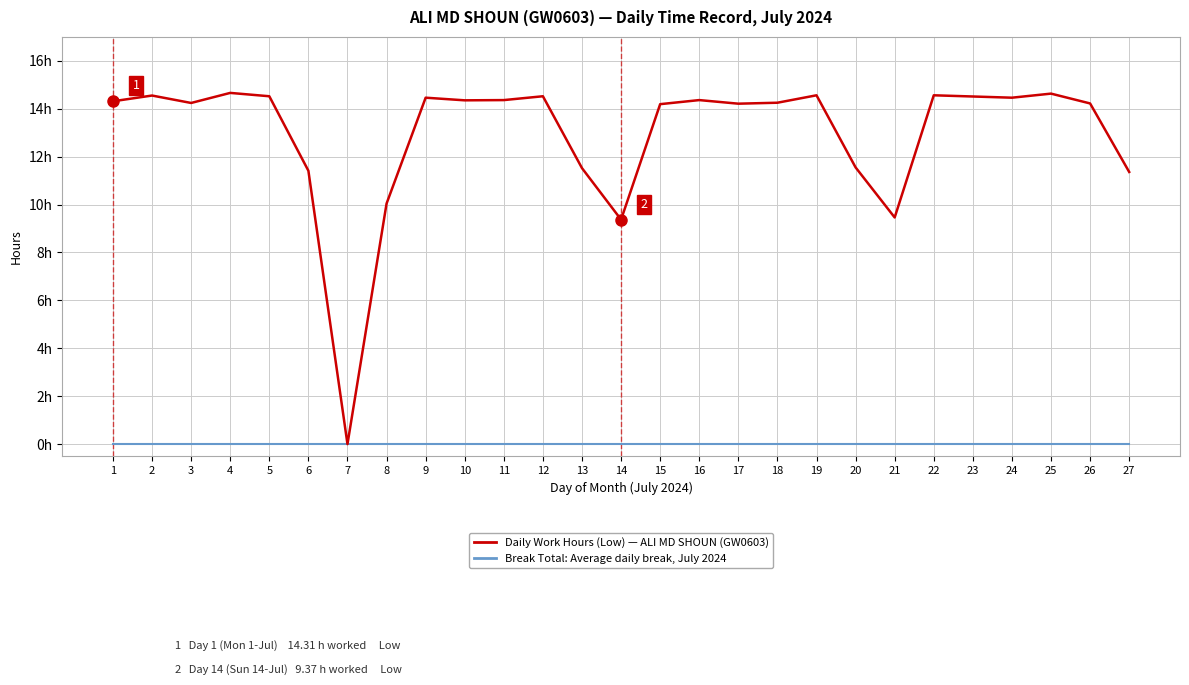

Is this an area chart (filled region under the line)?

No